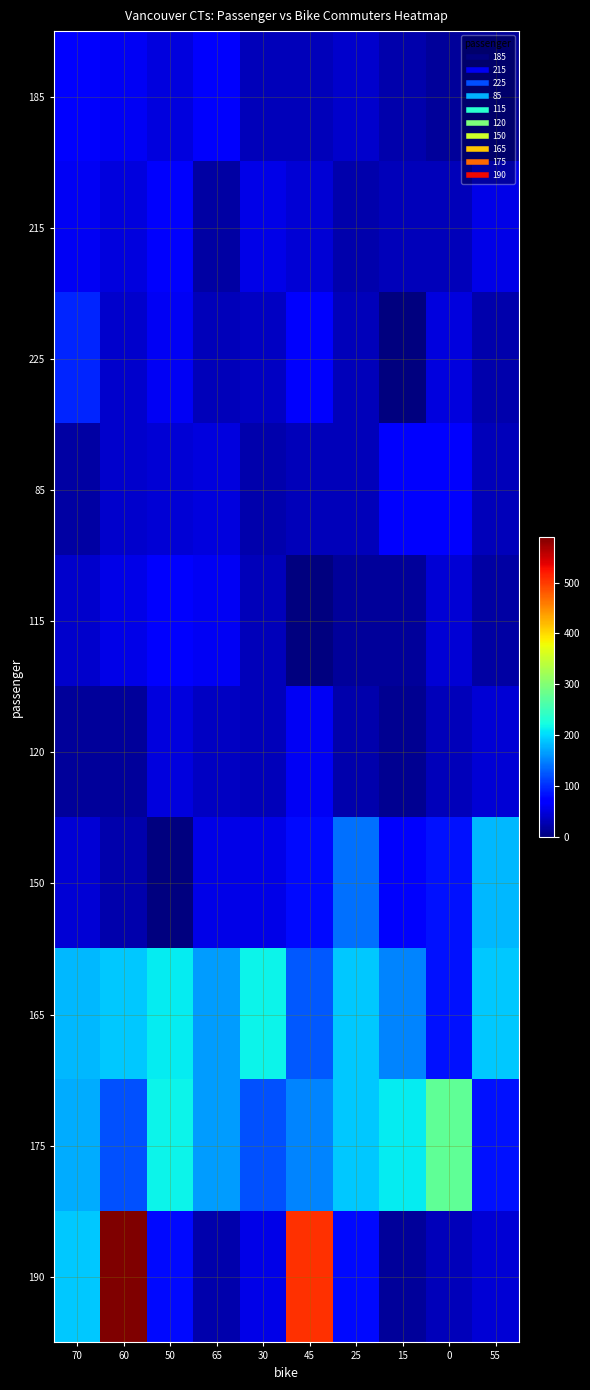

Reading left to right, transcribe all the data shown in this chart.

185: 70=70	60=60	50=50	65=65	30=30	45=30	25=40	15=25	0=15	55=15
215: 70=60	60=50	50=65	65=20	30=55	45=45	25=25	15=30	0=30	55=55
225: 70=95	60=40	50=60	65=30	30=35	45=65	25=30	15=0	0=50	55=25
85: 70=20	60=40	50=45	65=50	30=25	45=30	25=30	15=70	0=75	55=30
115: 70=40	60=55	50=70	65=60	30=30	45=0	25=15	15=15	0=45	55=20
120: 70=15	60=15	50=50	65=35	30=30	45=60	25=25	15=10	0=30	55=45
150: 70=45	60=25	50=0	65=55	30=55	45=80	25=140	15=65	0=85	55=180
165: 70=180	60=190	50=210	65=165	30=215	45=125	25=190	15=150	0=85	55=190
175: 70=175	60=120	50=215	65=165	30=120	45=150	25=190	15=210	0=275	55=85
190: 70=190	60=590	50=80	65=25	30=55	45=505	25=80	15=15	0=30	55=45